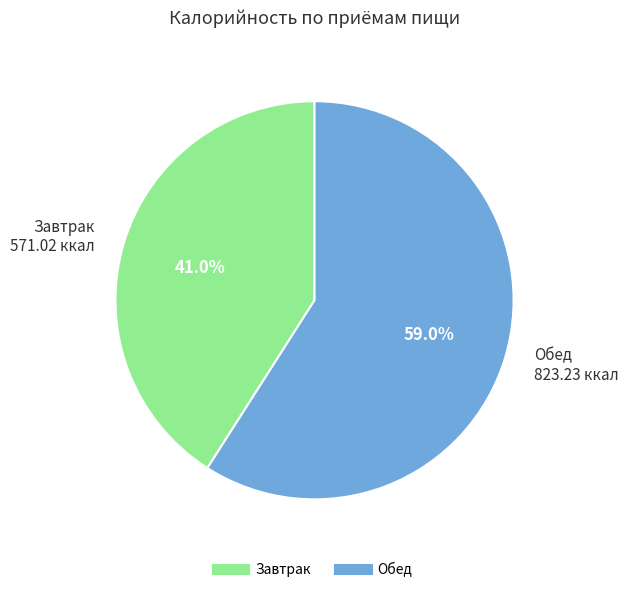

Which category has the smallest portion of the pie?

Завтрак